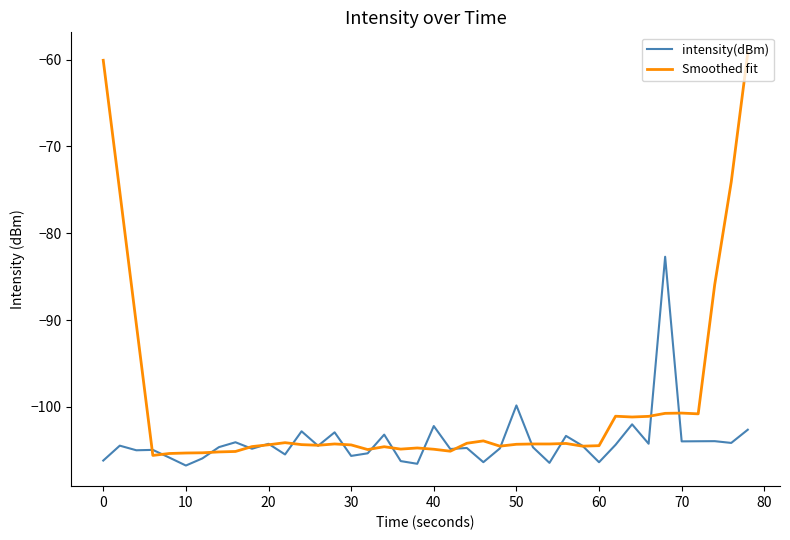

Which series has the largest total across all categories?

Smoothed fit